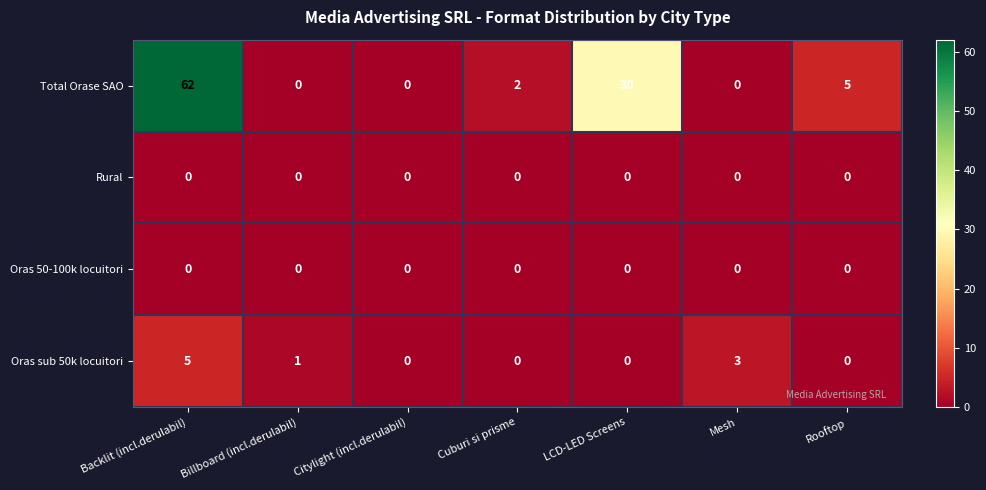

What is the difference between the maximum and minimum values in the Oras sub 50k locuitori series?

5